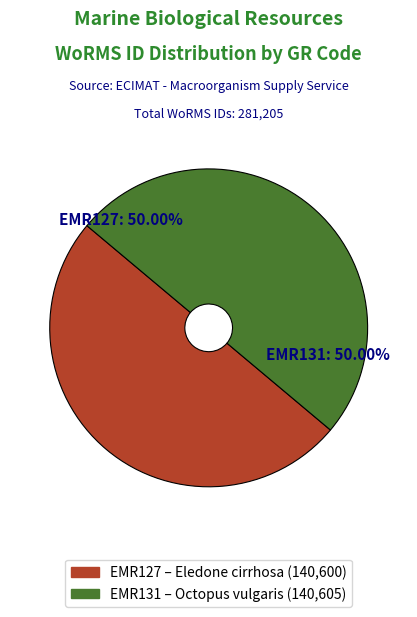

Approximately how many times larger is the value at EMR131 compared to EMR127?

1.0